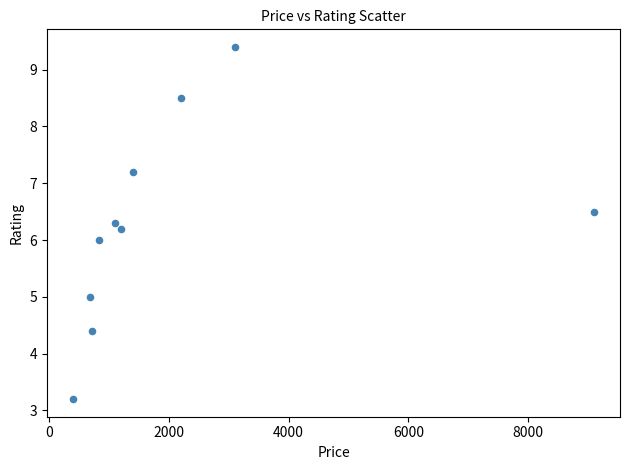

What is the average Y value?

6.3